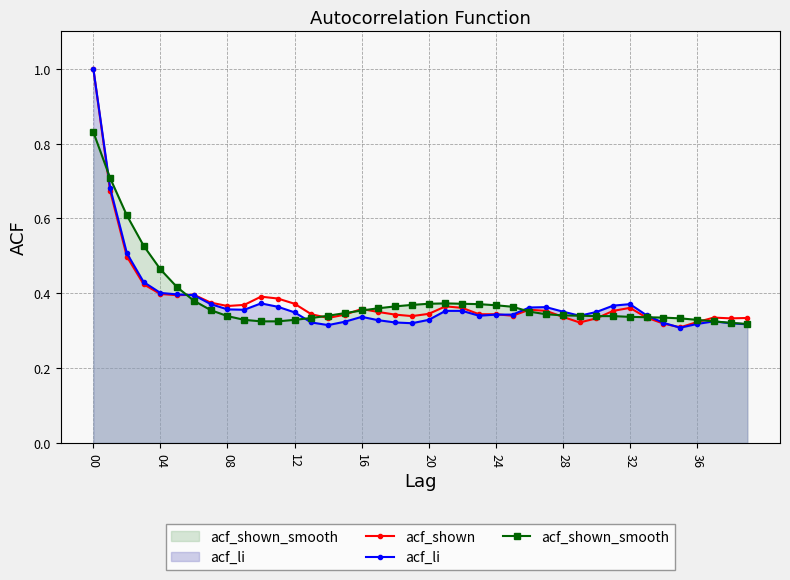

Reading left to right, what are all the values shown in this chart?

acf_shown: 1.0	0.7	0.5	0.4	0.4	0.4	0.4	0.4	0.4	0.4	0.4	0.4	0.4	0.3	0.3	0.3	0.4	0.3	0.3	0.3	0.3	0.4	0.4	0.3	0.3	0.3	0.4	0.4	0.3	0.3	0.3	0.4	0.4	0.3	0.3	0.3	0.3	0.3	0.3	0.3
acf_li: 1.0	0.7	0.5	0.4	0.4	0.4	0.4	0.4	0.4	0.4	0.4	0.4	0.3	0.3	0.3	0.3	0.3	0.3	0.3	0.3	0.3	0.4	0.4	0.3	0.3	0.3	0.4	0.4	0.4	0.3	0.3	0.4	0.4	0.3	0.3	0.3	0.3	0.3	0.3	0.3
acf_shown_smooth: 0.8	0.7	0.6	0.5	0.5	0.4	0.4	0.4	0.3	0.3	0.3	0.3	0.3	0.3	0.3	0.3	0.4	0.4	0.4	0.4	0.4	0.4	0.4	0.4	0.4	0.4	0.4	0.3	0.3	0.3	0.3	0.3	0.3	0.3	0.3	0.3	0.3	0.3	0.3	0.3